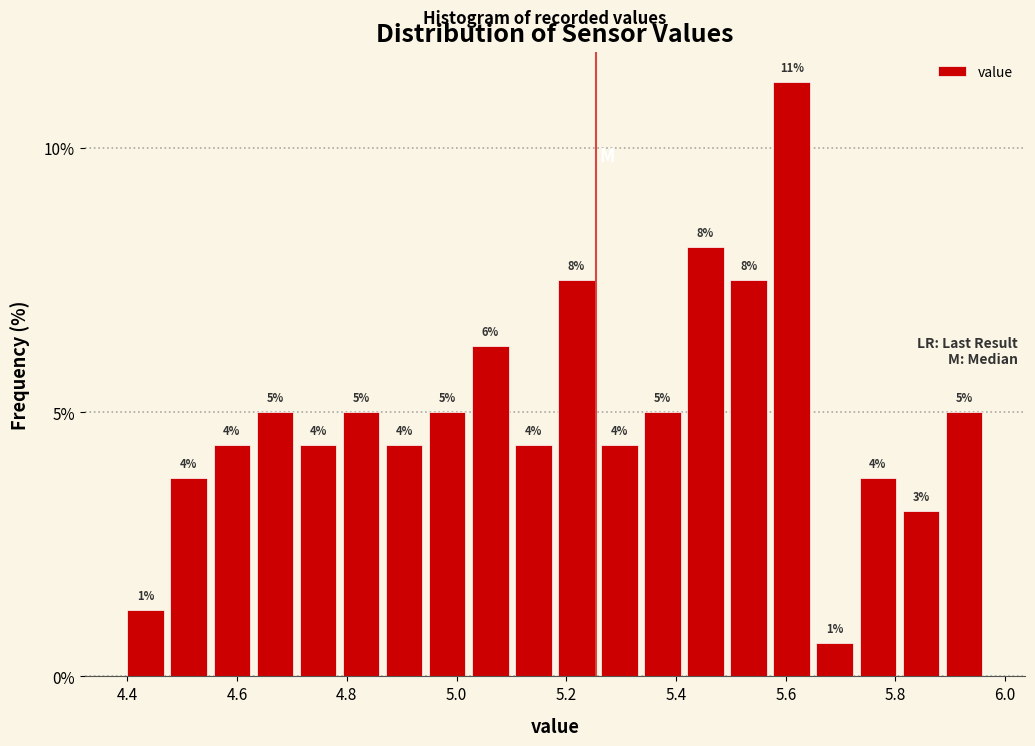

Around what value on the x-axis is the tallest bar? Give the approximate position of its centre, as read against the axis.

5.62